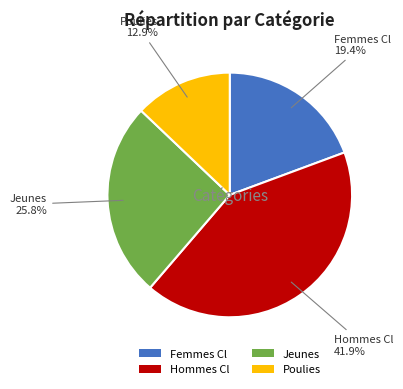

Does Poulies account for over 50% of the chart?

No